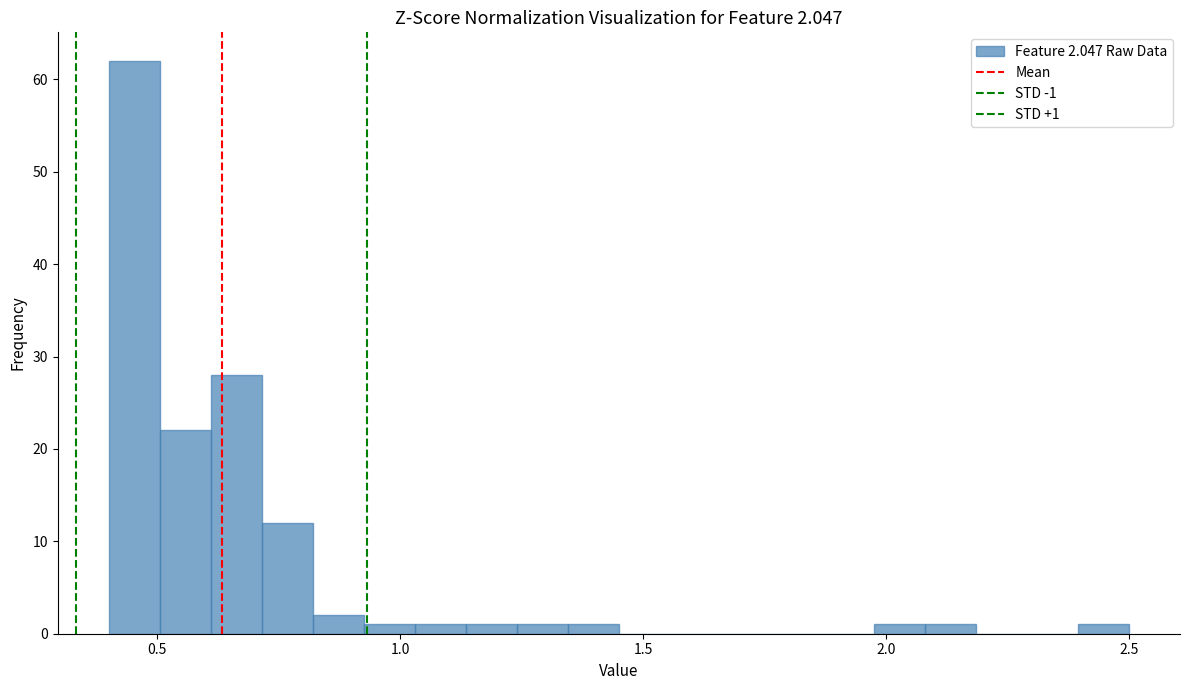

Around what value on the x-axis is the tallest bar? Give the approximate position of its centre, as read against the axis.

0.45